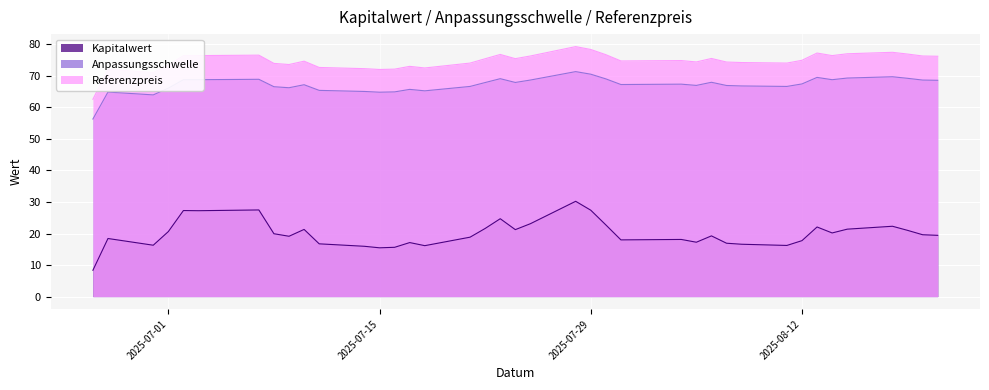

Is it true that Referenzpreis equals 76.4 at 2025-08-14?

True